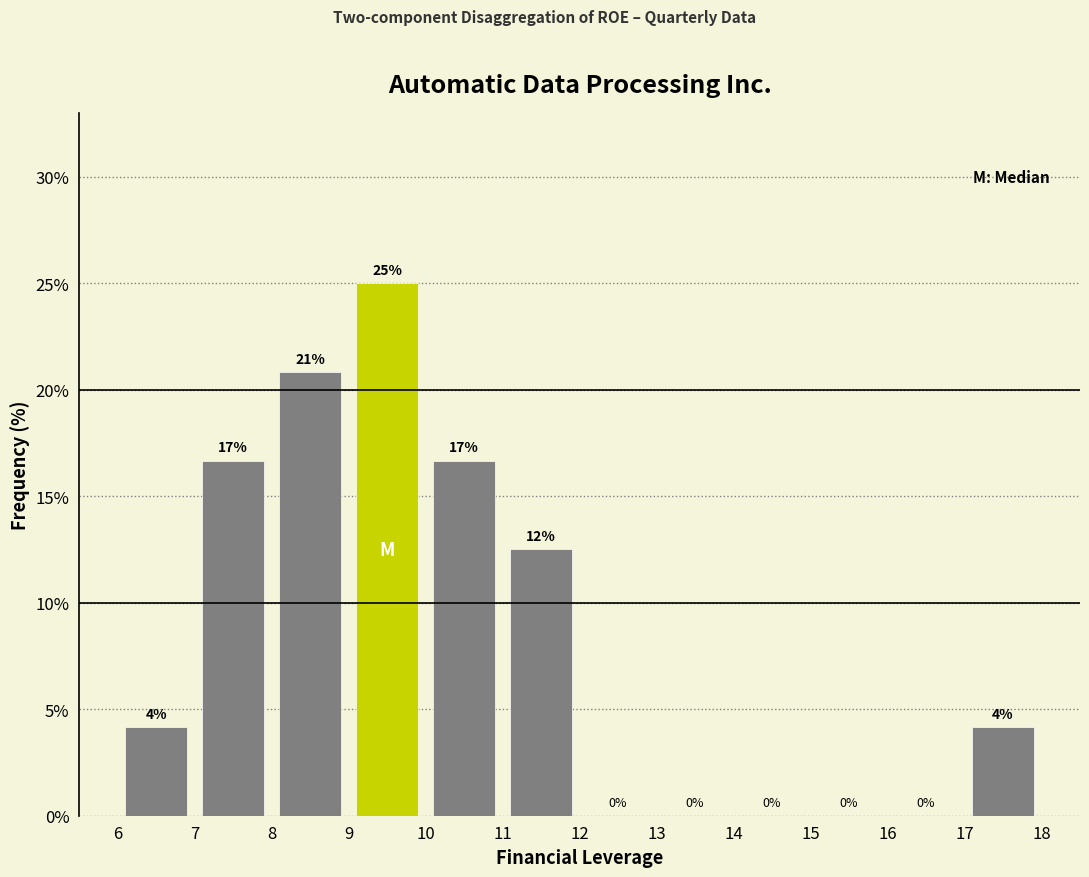

Over which range of the x-axis is the bar tallest?

9 to 10